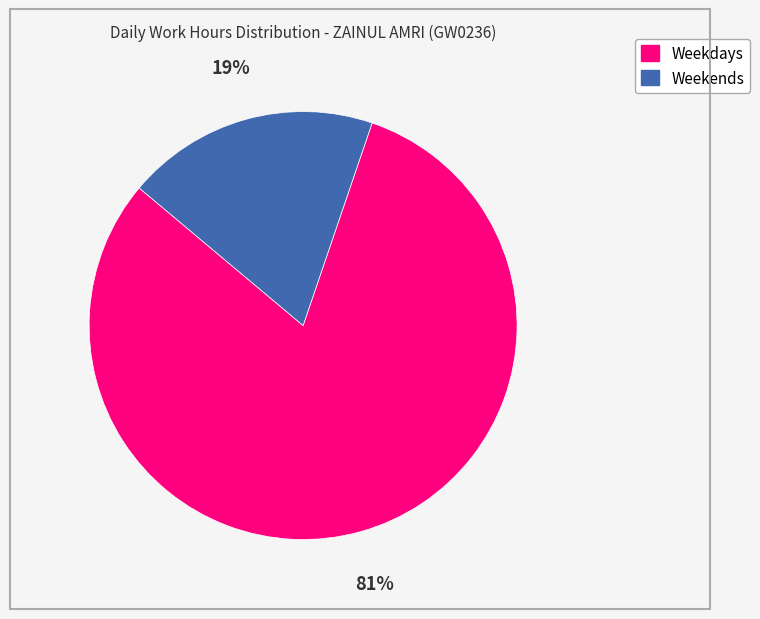

To the nearest percent, what is the average slice percentage?

50%